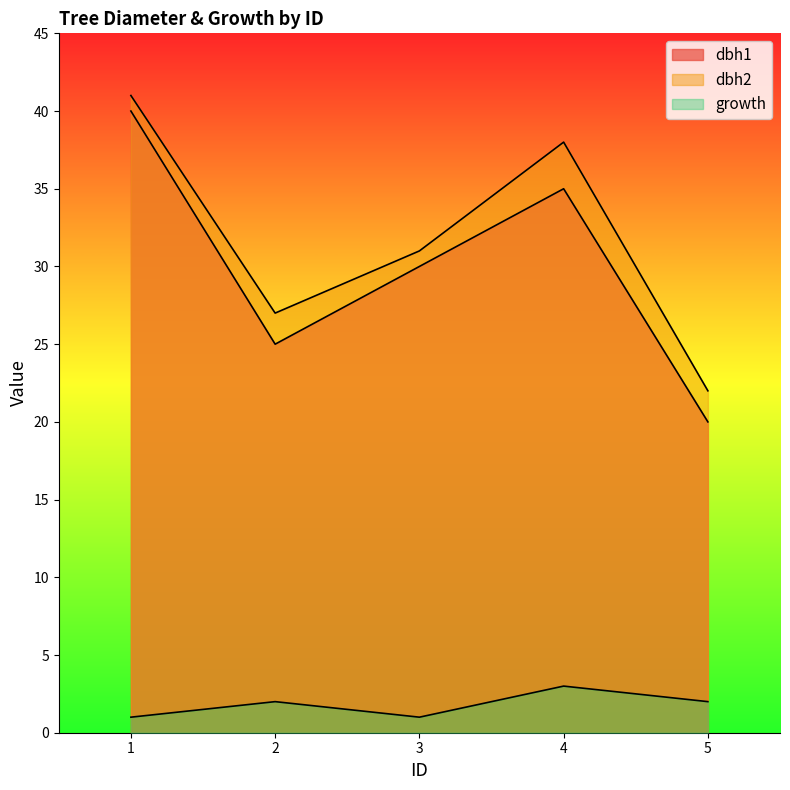

What is the value of the dbh2 point at the 5th from the left?

22